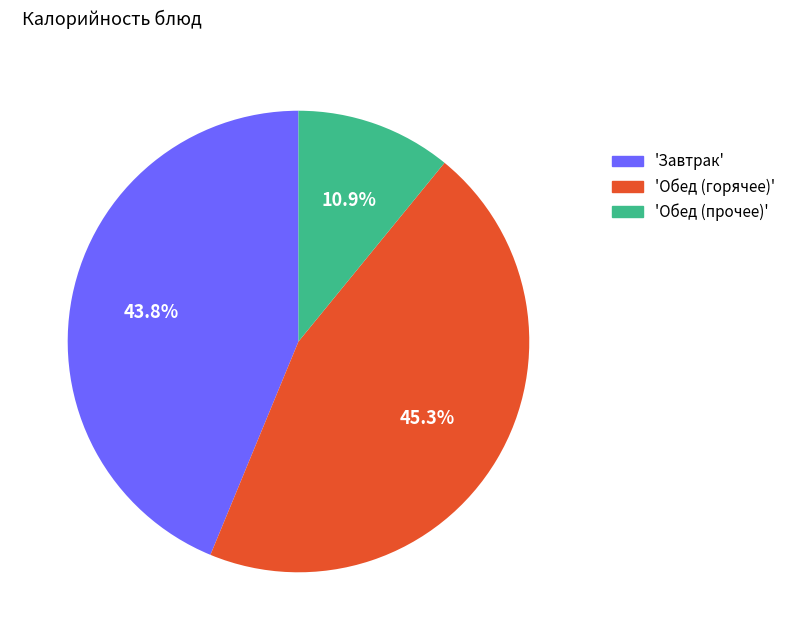

How many slices are in this pie chart?

3